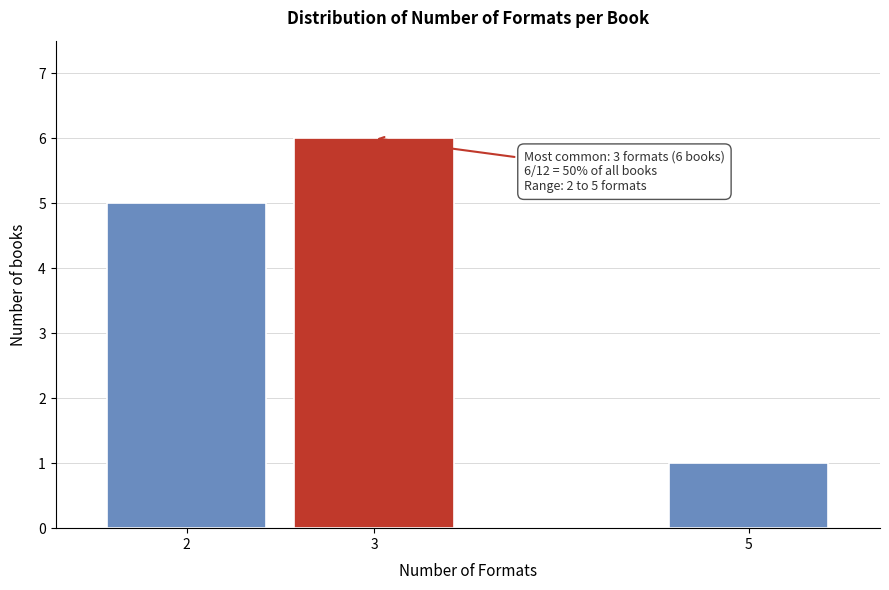

Reading right to left, transcribe all the data shown in this chart.

1	6	5